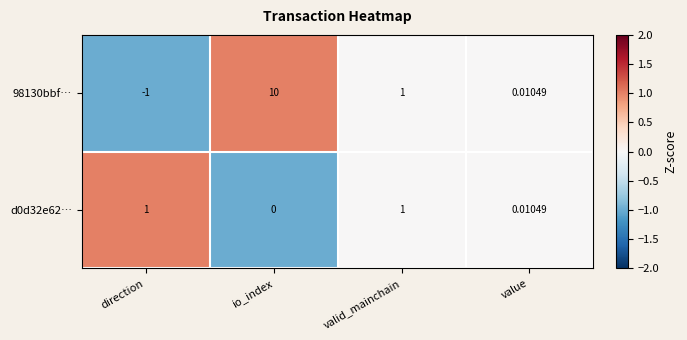

How many values in the d0d32e62… series are below 1?

2